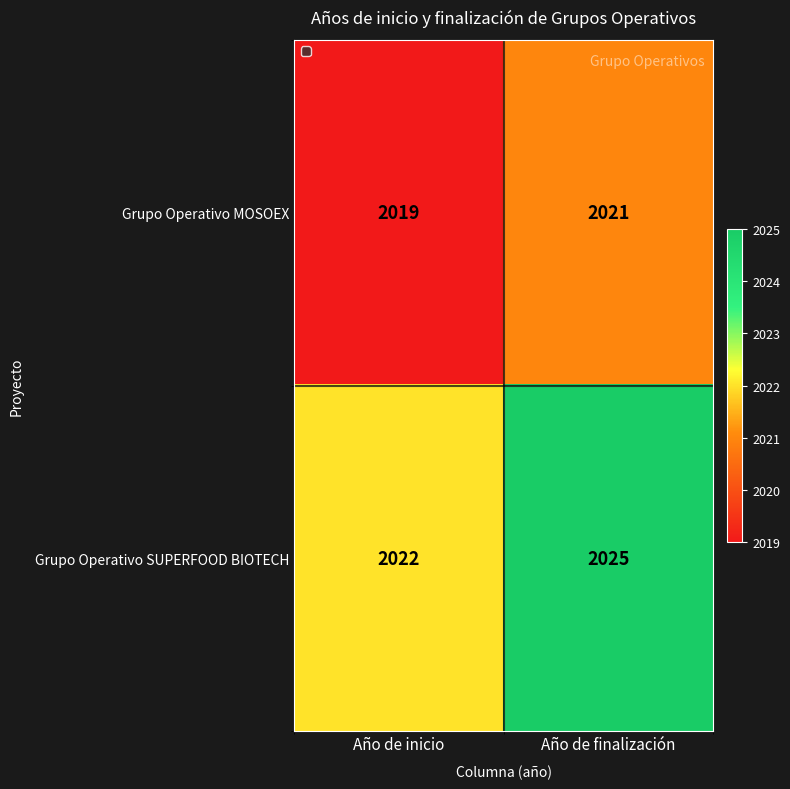

At which category is the sum across all series the highest?

Año de finalización